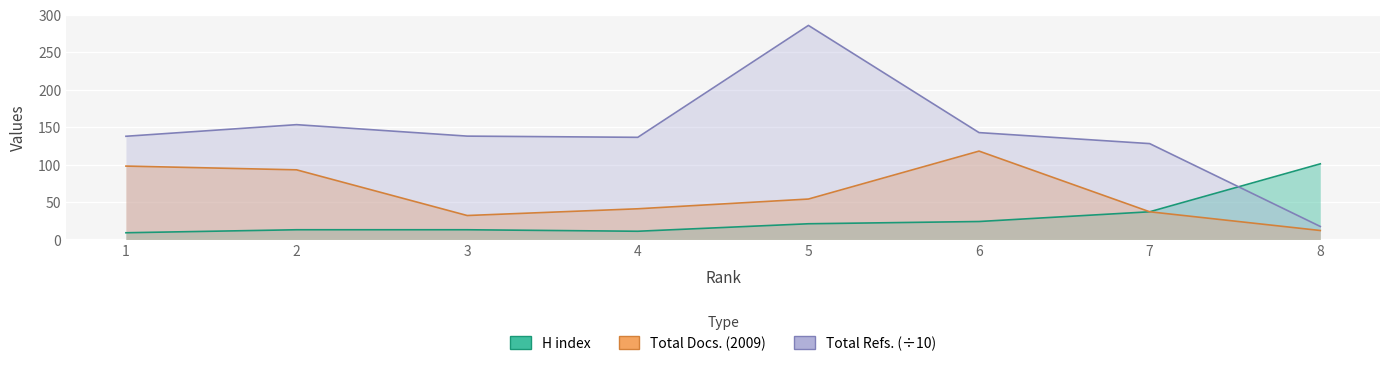

True or false: H index and Total Docs. (2009) cross at least once.

False